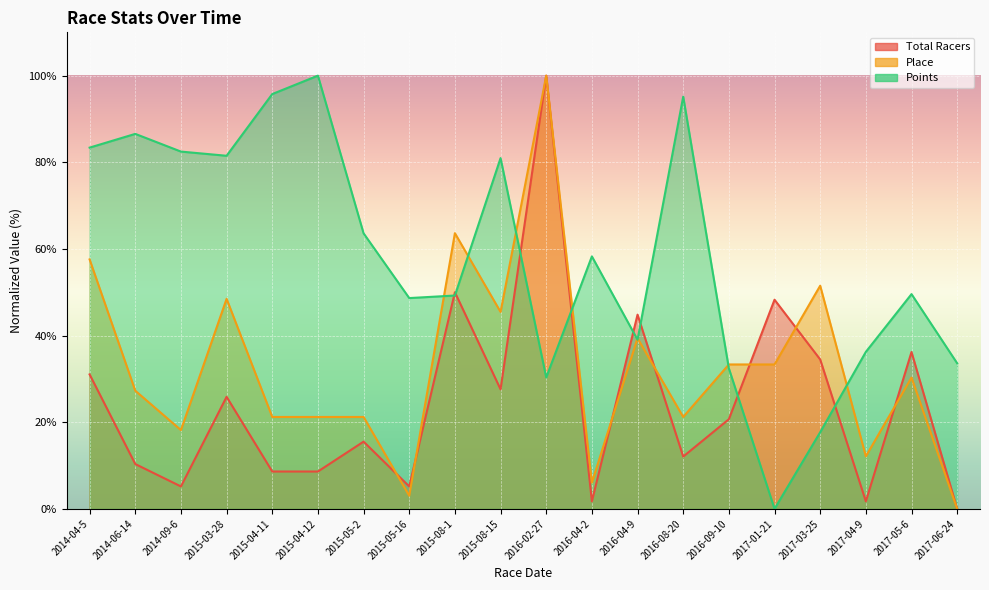

True or false: Points has more than 2 points higher than both neighbors.

True